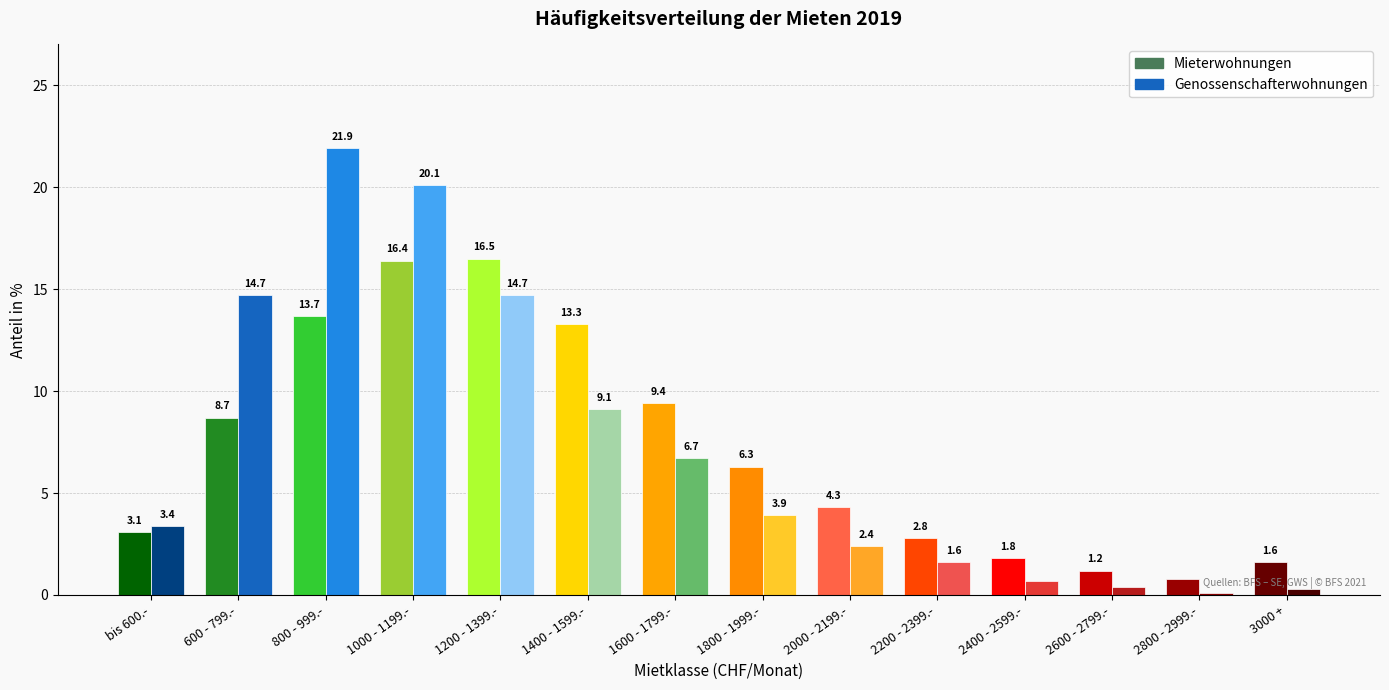

At how many categories does at least one series exceed 7?

6